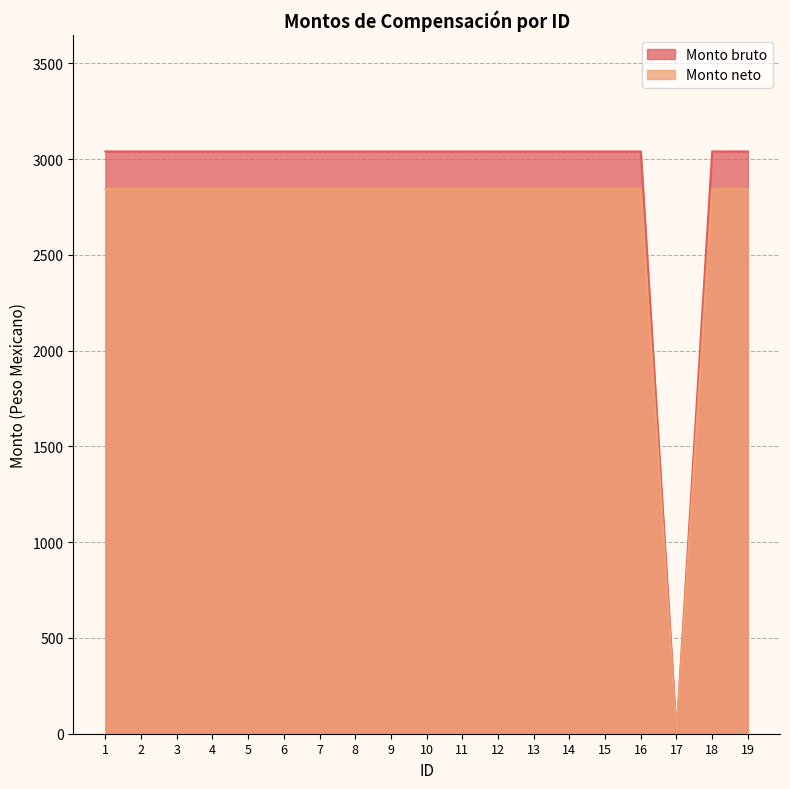

At which category is the sum across all series the highest?

1